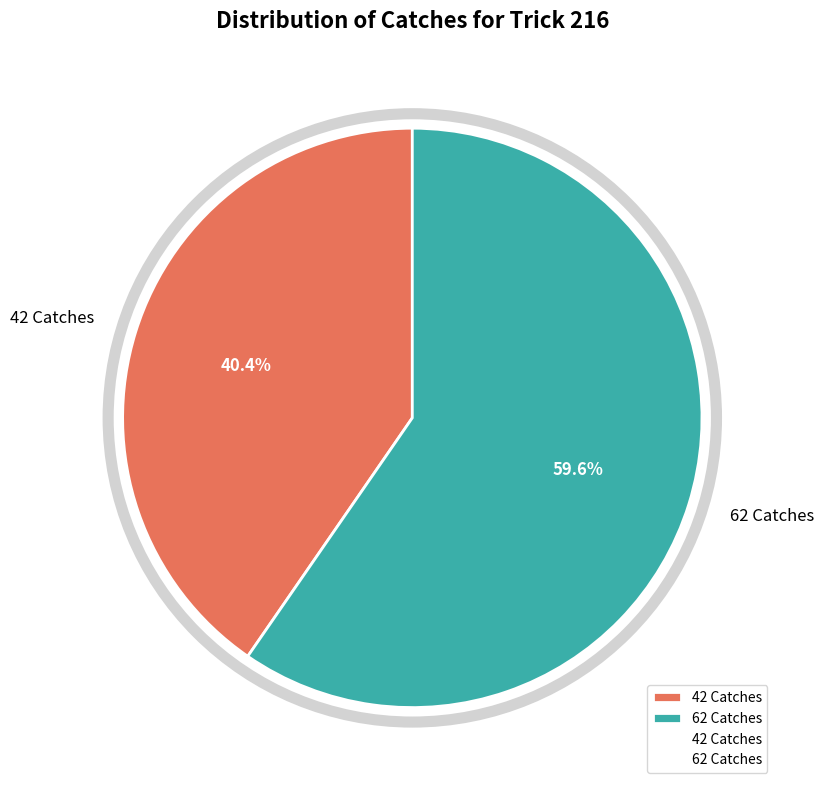

What percentage is the 62 Catches slice, to the nearest percent?

60%